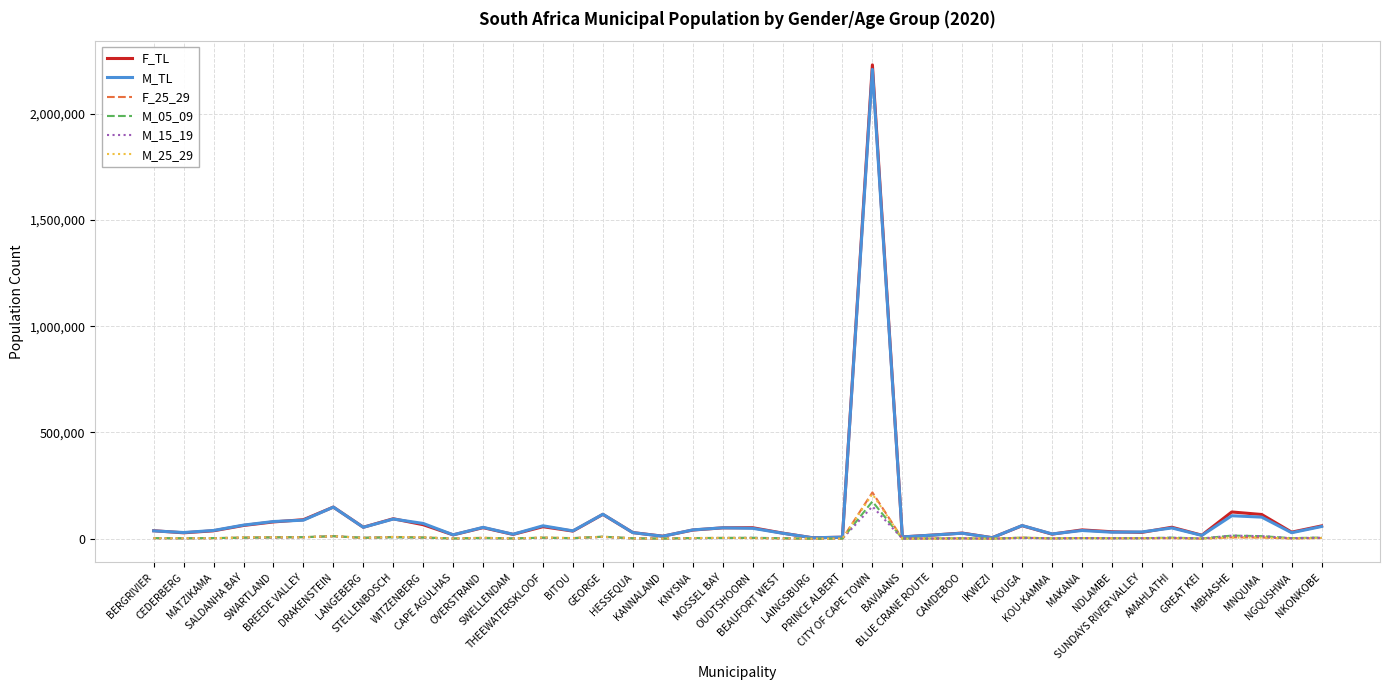

Is this an area chart (filled region under the line)?

No